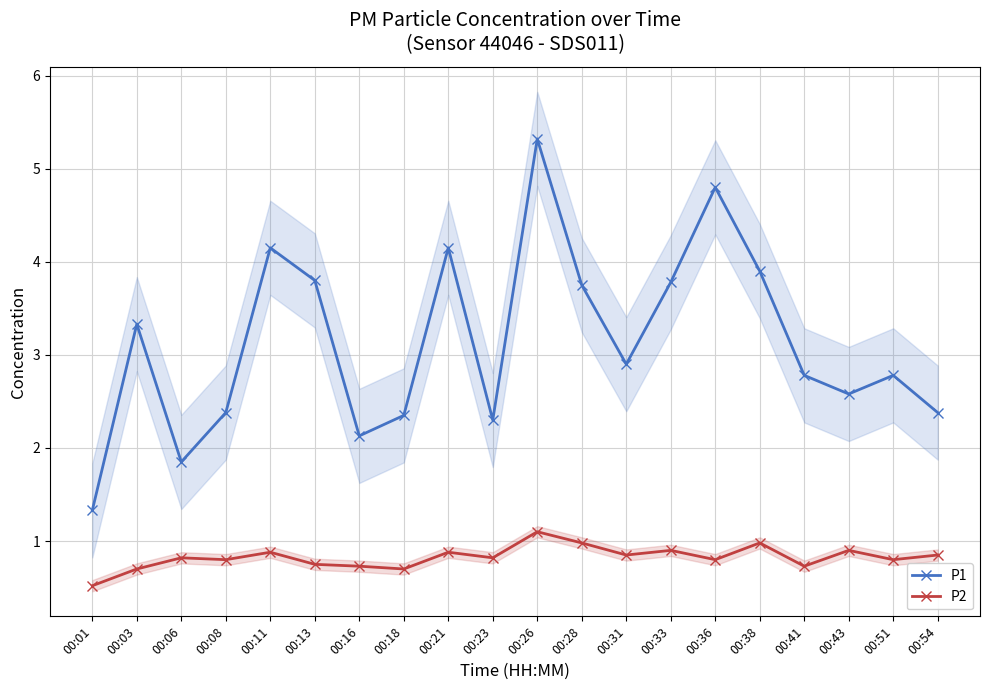

How many data points does each series have?

20